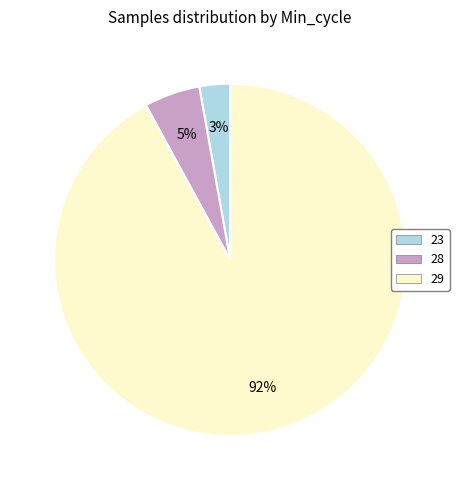

Between 29 and 28, which is larger?

29